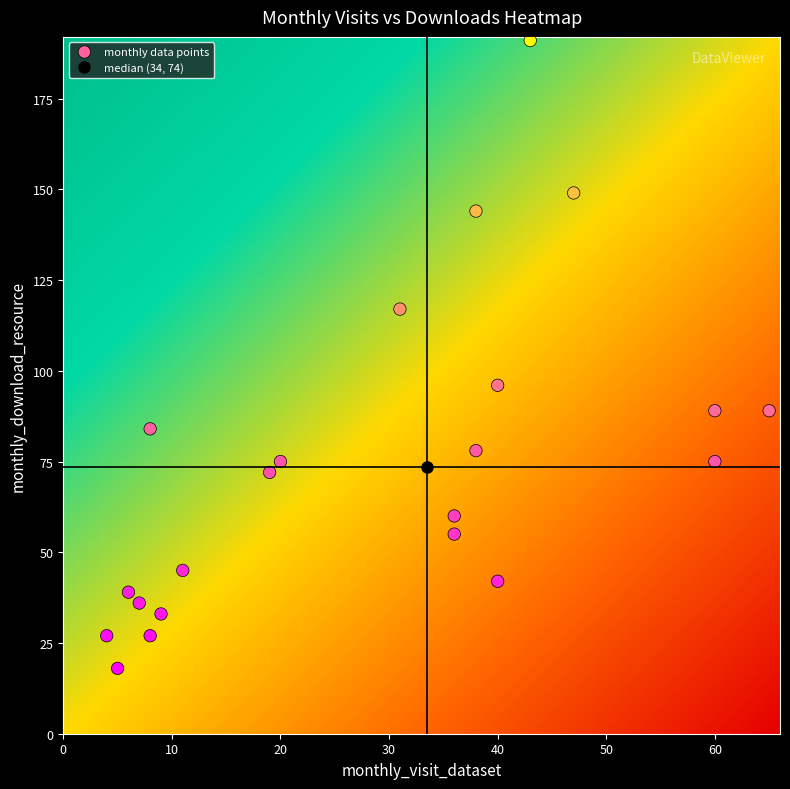

How many data points are displayed?

22